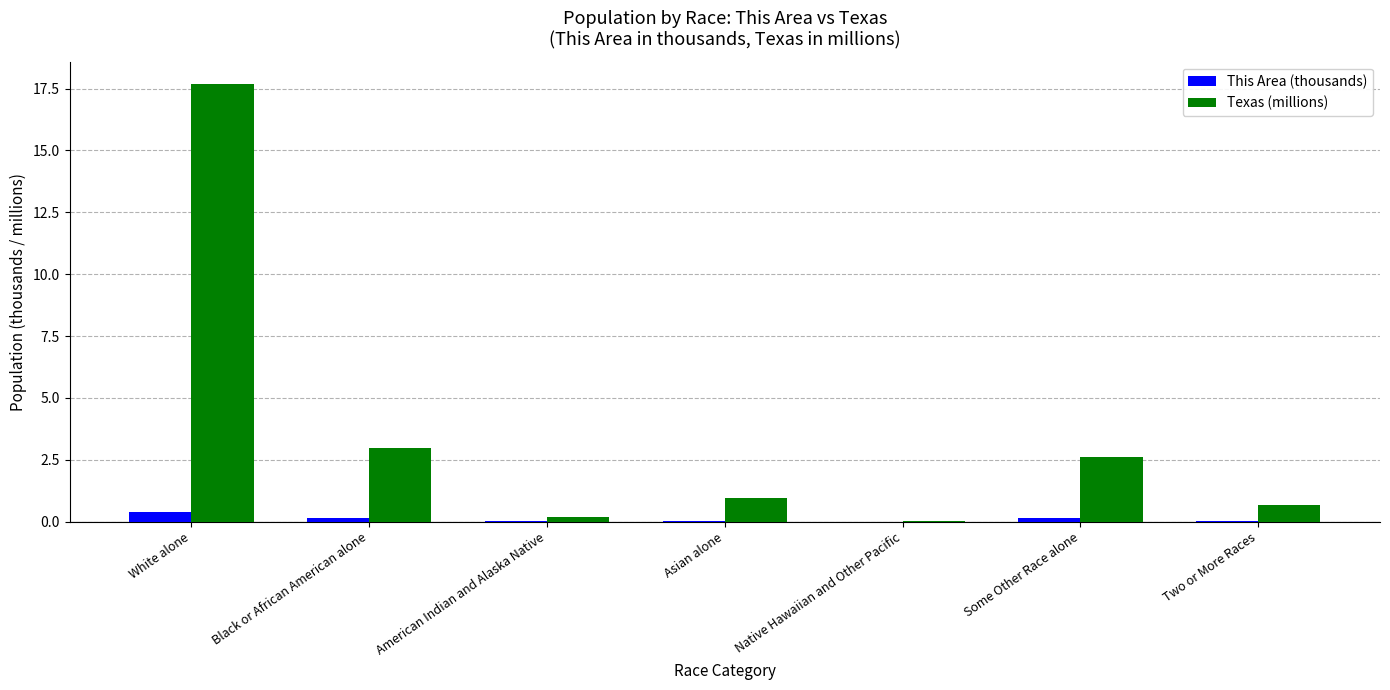

What is the maximum value for Texas (millions)?

17.7